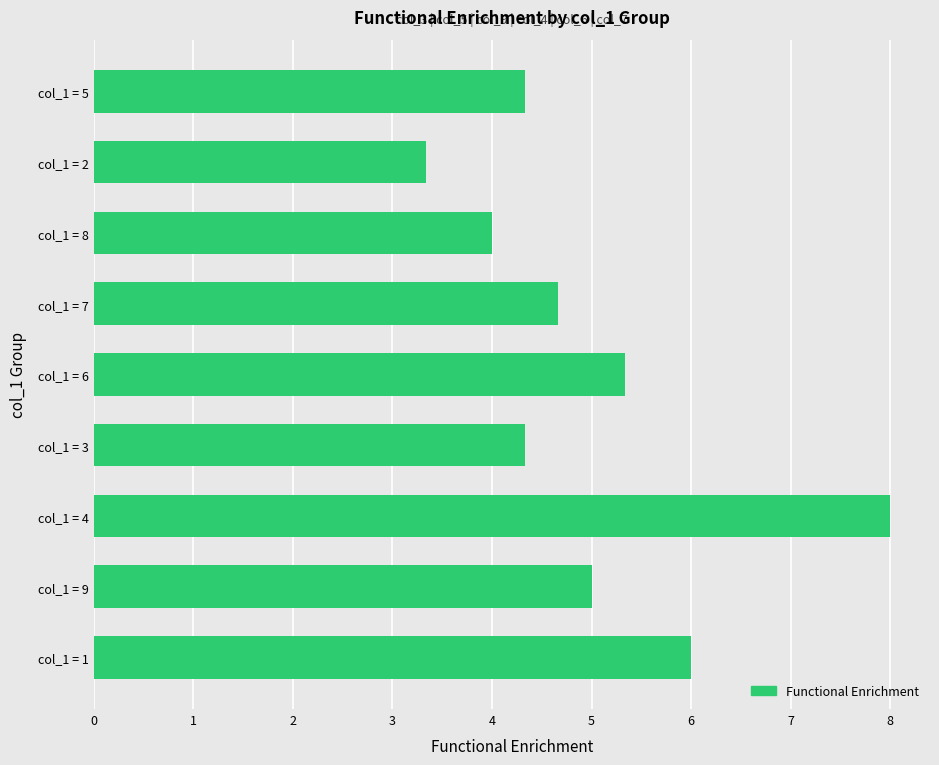

Which category has the lowest value across all series?

col_1 = 2